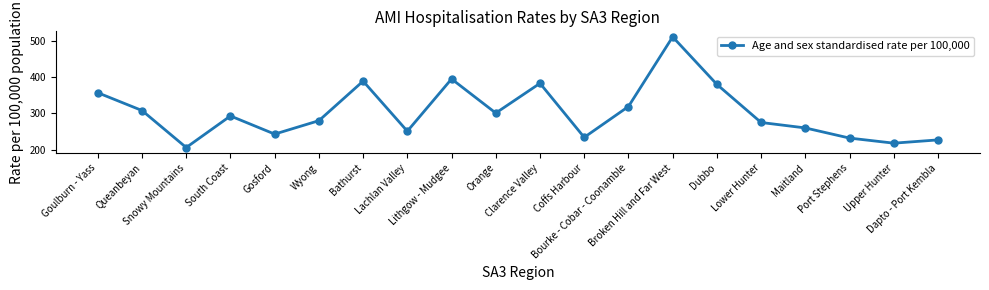

Reading left to right, what are all the values shown in this chart?

357	308	206	293	243	280	389	251	395	301	383	234	319	511	380	275	260	232	218	227